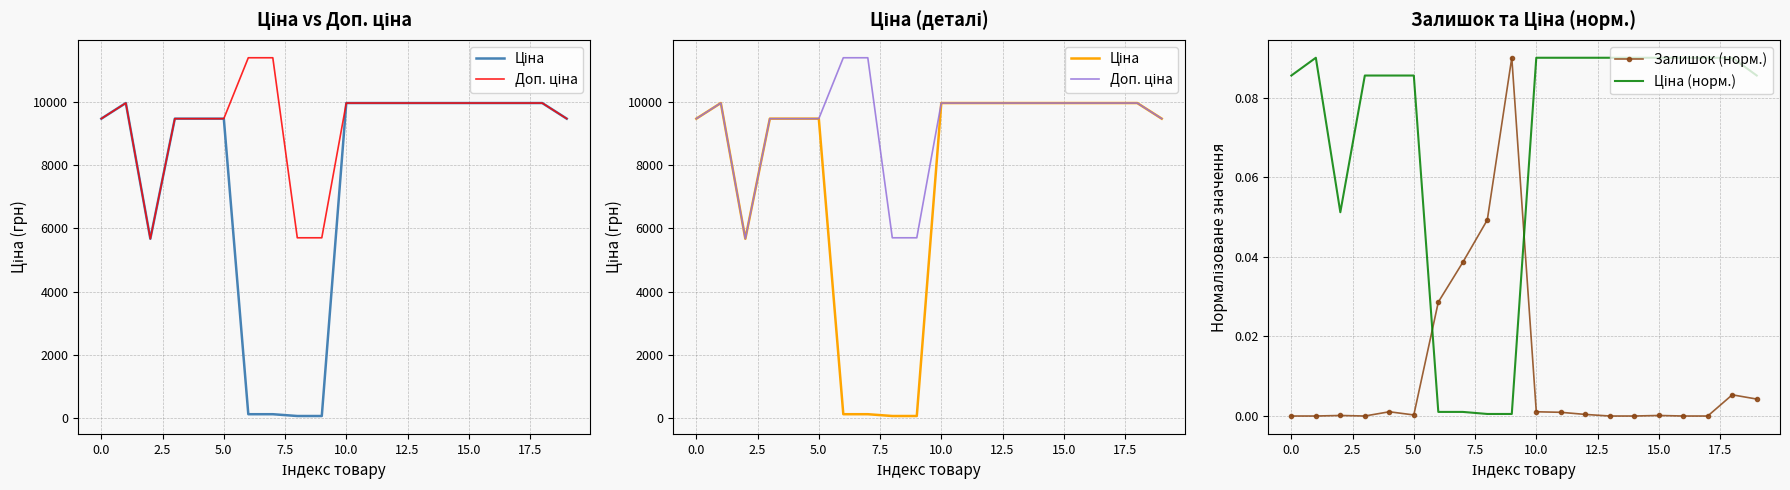

In Доп. ціна, how many points are higher than both neighbors (excluding endpoints)?

1